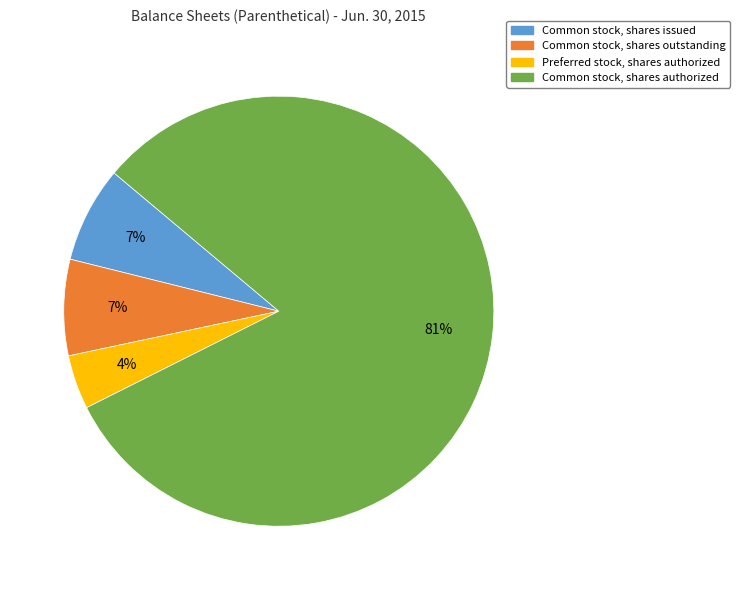

True or false: Common stock, shares authorized accounts for 70% of the total.

False